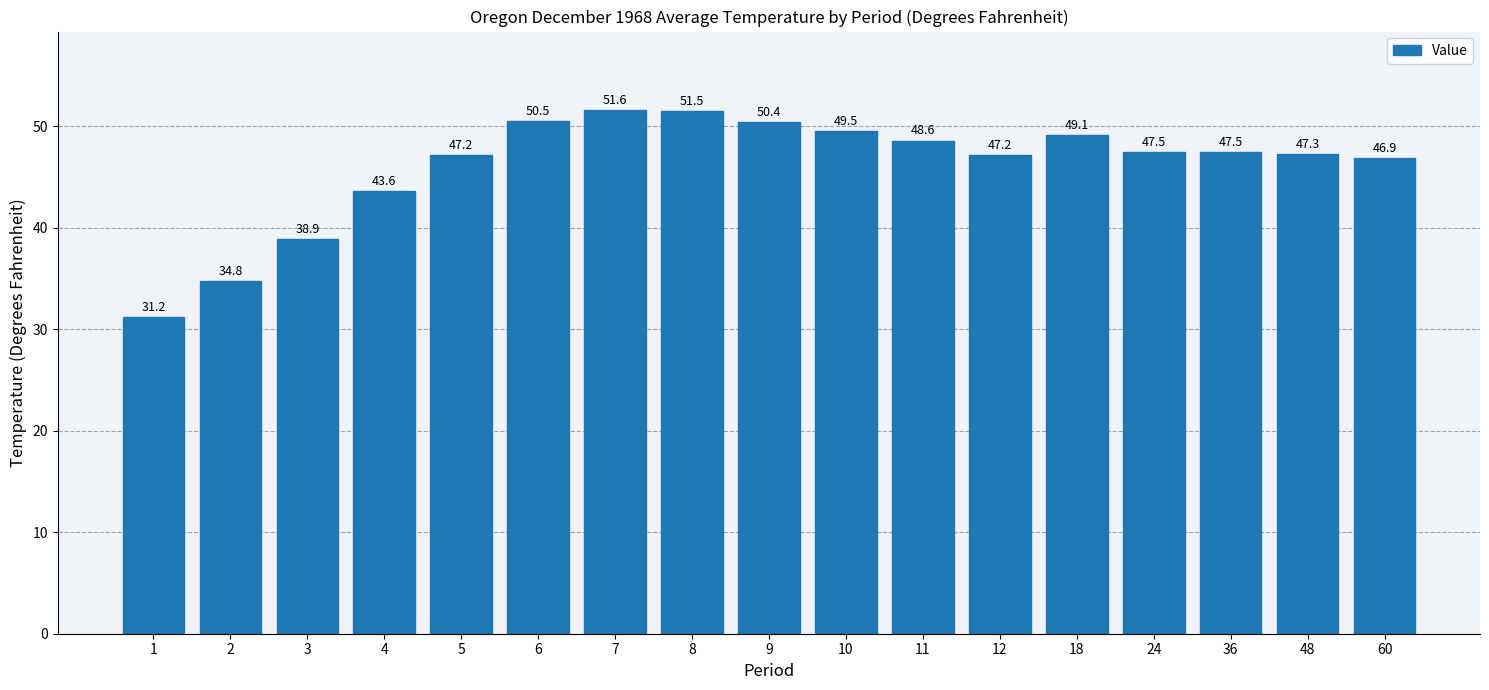

The chart shows a value of 29.3 at 12. True or false?

False